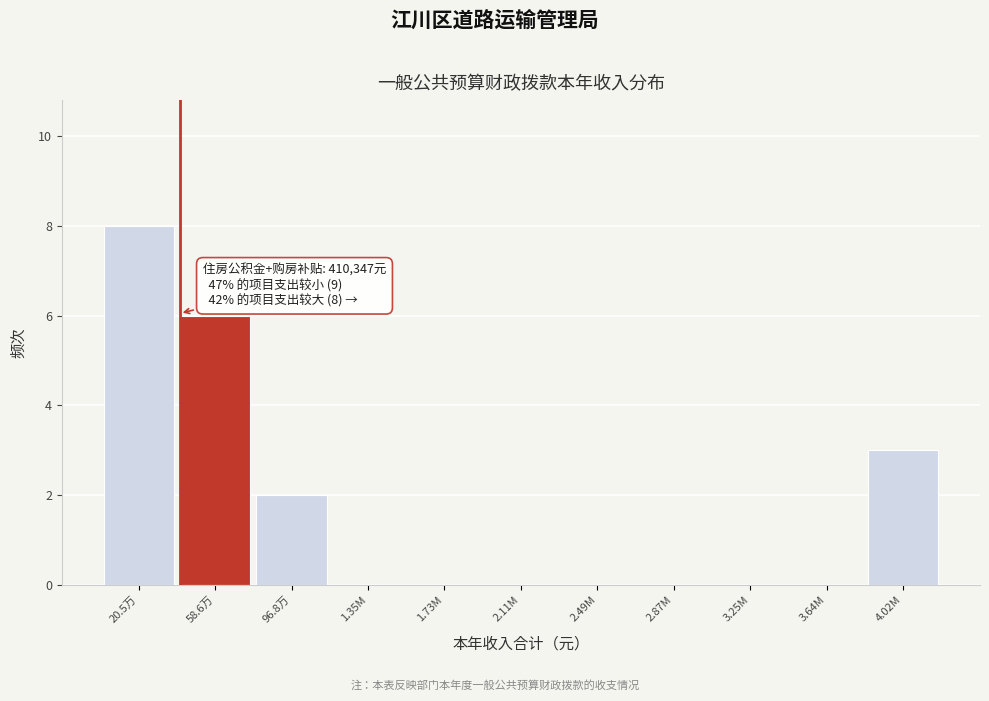

Reading right to left, extract all data points from this chart.

4.02M=3	3.64M=0	3.25M=0	2.87M=0	2.49M=0	2.11M=0	1.73M=0	1.35M=0	96.8万=2	58.6万=6	20.5万=8